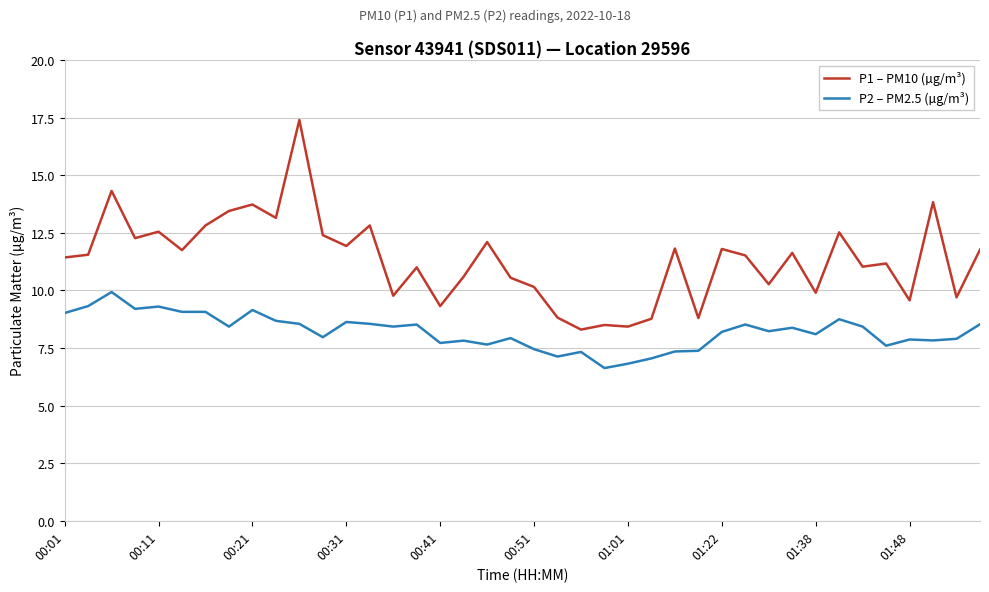

Which series has the widest spread of values?

P1 – PM10 (µg/m³)